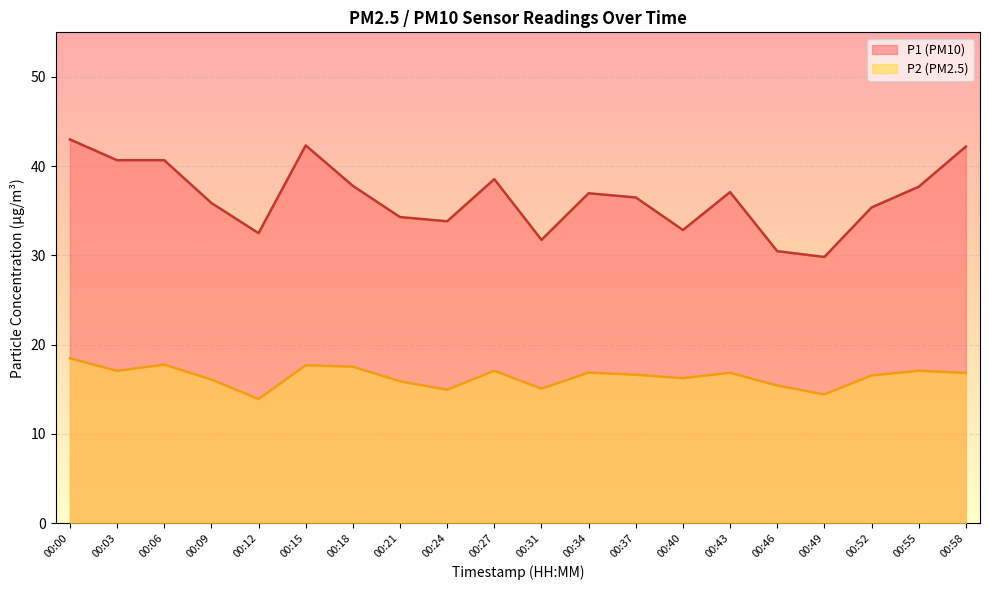

Reading left to right, list all the values displayed in this chart.

P1: 00:00=43.0	00:03=40.7	00:06=40.7	00:09=35.9	00:12=32.5	00:15=42.3	00:18=37.8	00:21=34.3	00:24=33.8	00:27=38.5	00:31=31.8	00:34=37.0	00:37=36.5	00:40=32.9	00:43=37.1	00:46=30.5	00:49=29.8	00:52=35.4	00:55=37.7	00:58=42.2
P2: 00:00=18.5	00:03=17.1	00:06=17.8	00:09=16.1	00:12=13.9	00:15=17.7	00:18=17.5	00:21=15.9	00:24=14.9	00:27=17.1	00:31=15.1	00:34=16.9	00:37=16.6	00:40=16.2	00:43=16.9	00:46=15.4	00:49=14.4	00:52=16.6	00:55=17.1	00:58=16.8